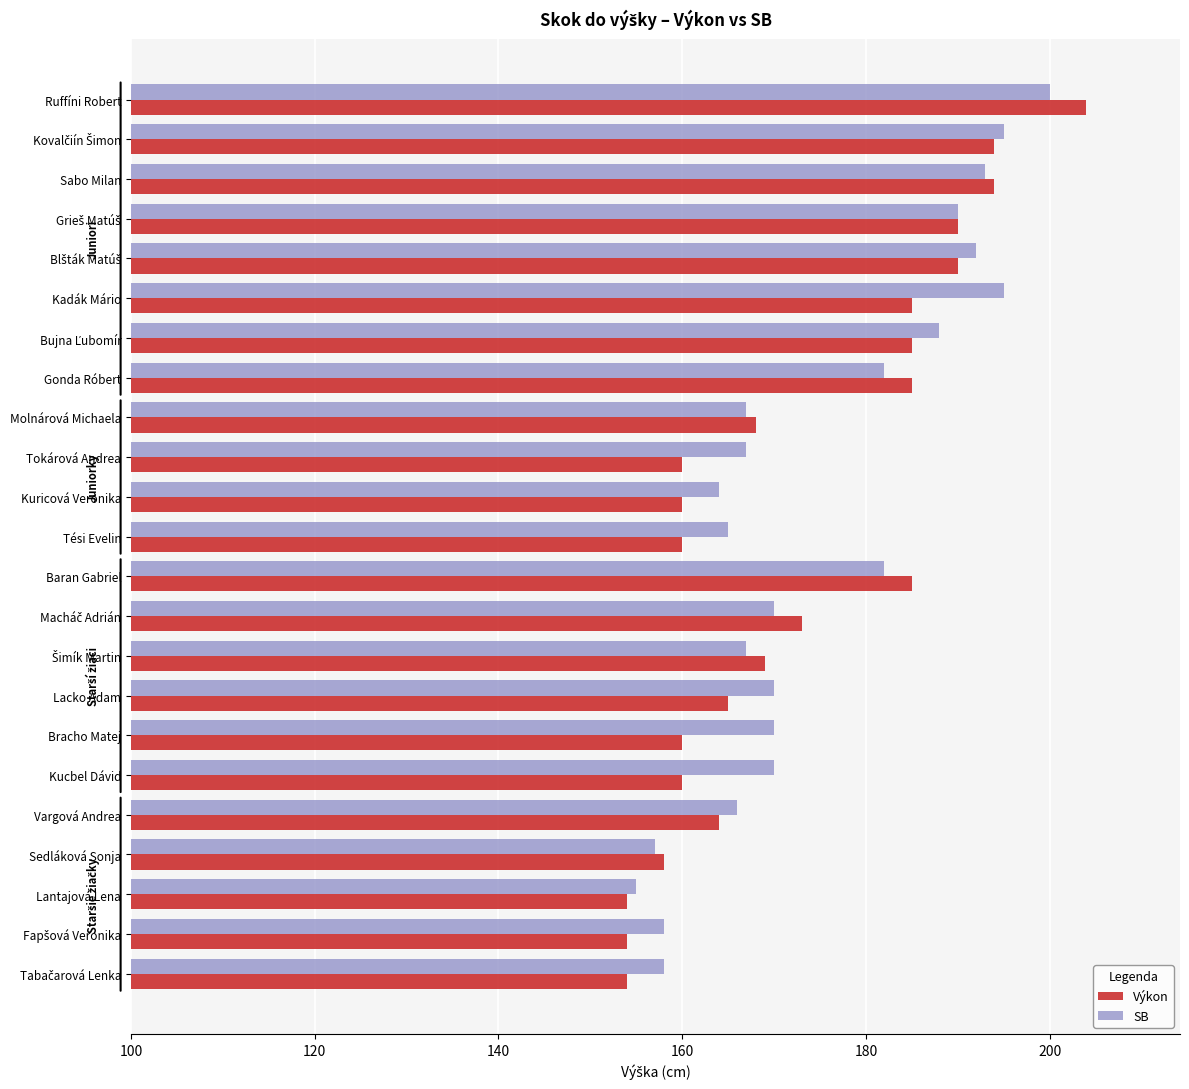

At how many categories does at least one series exceed 183?

9